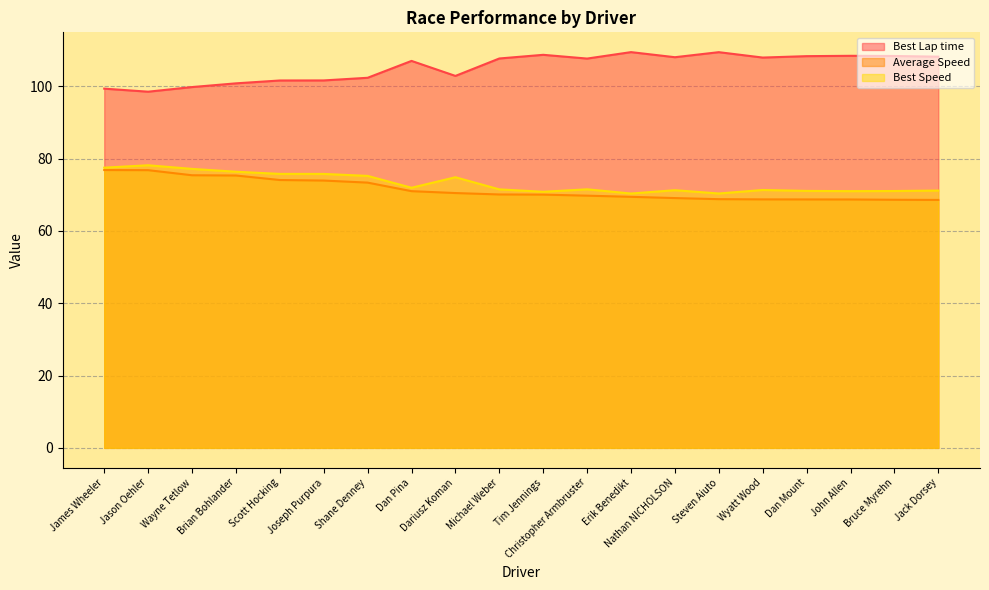

True or false: Best Lap time and Average Speed cross at least once.

False